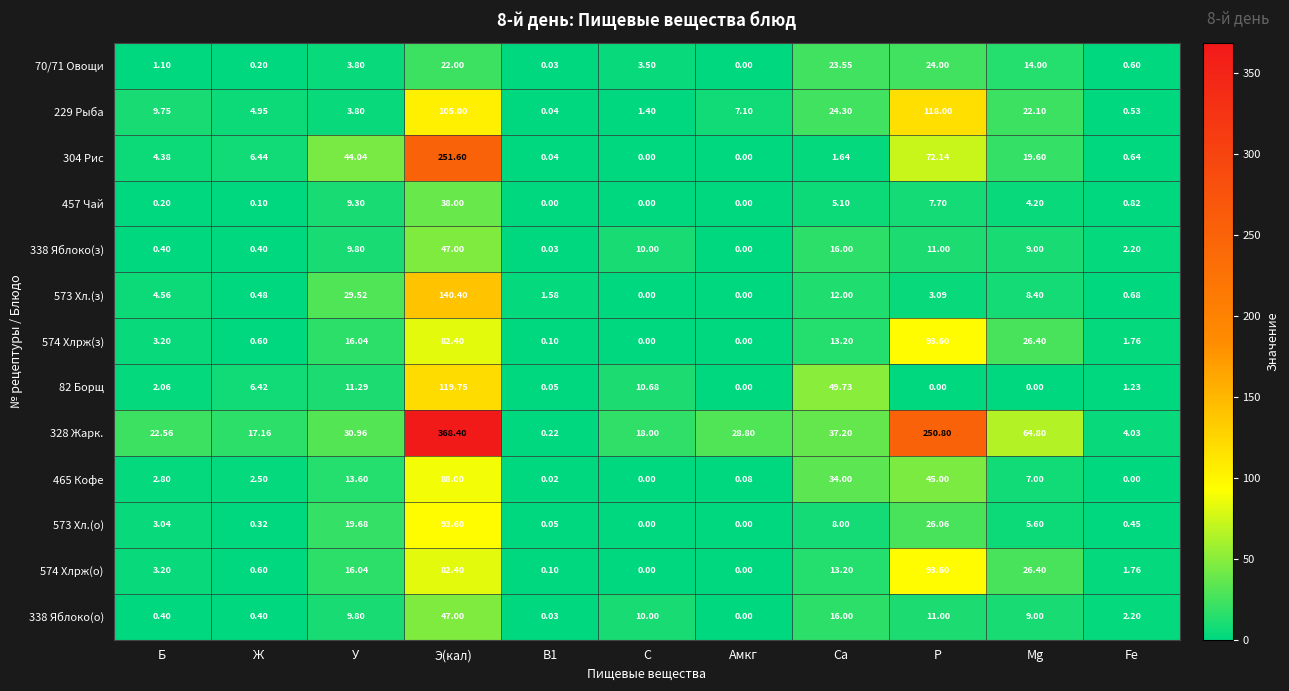

At which label does 574 Хлрж(з) first exceed 3?

Б